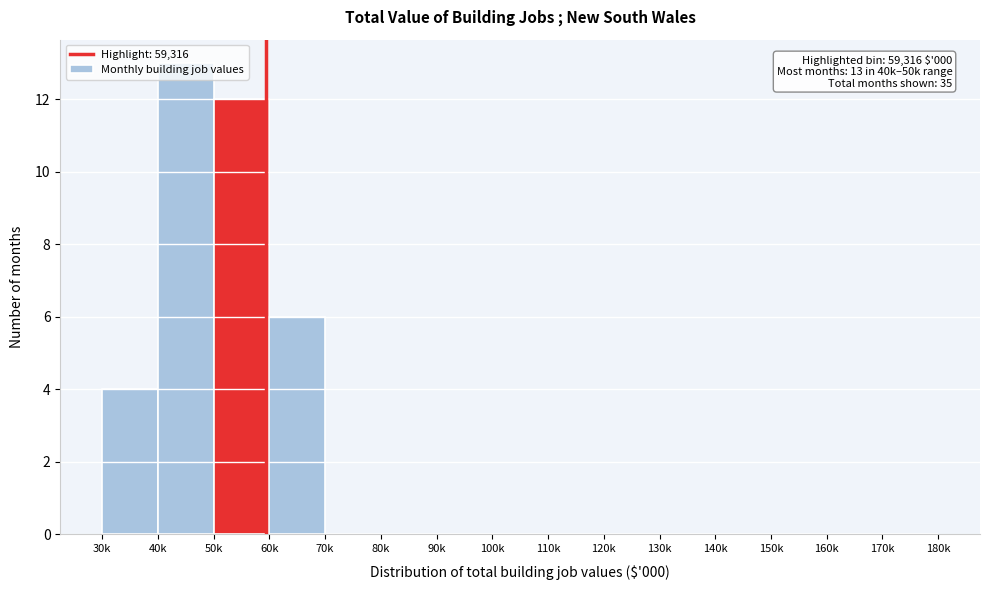

The value at 50k is 17. True or false?

False